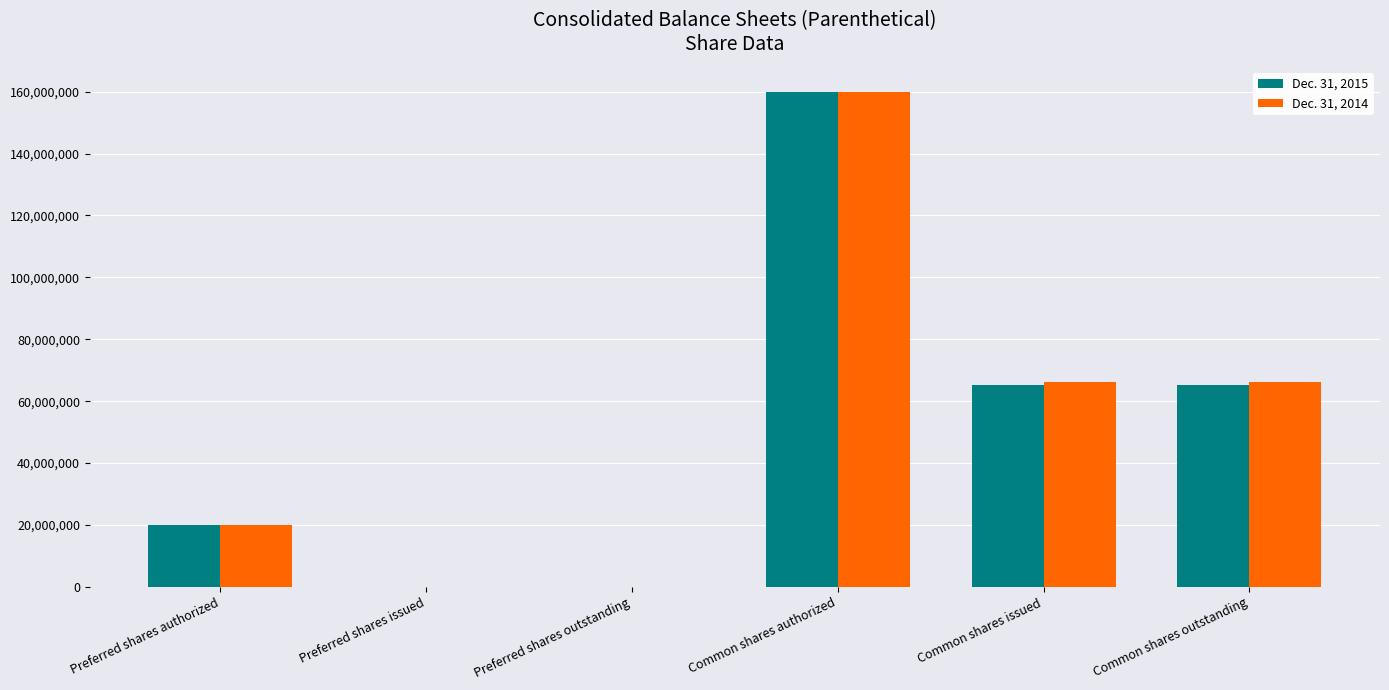

How many groups of bars are there?

6